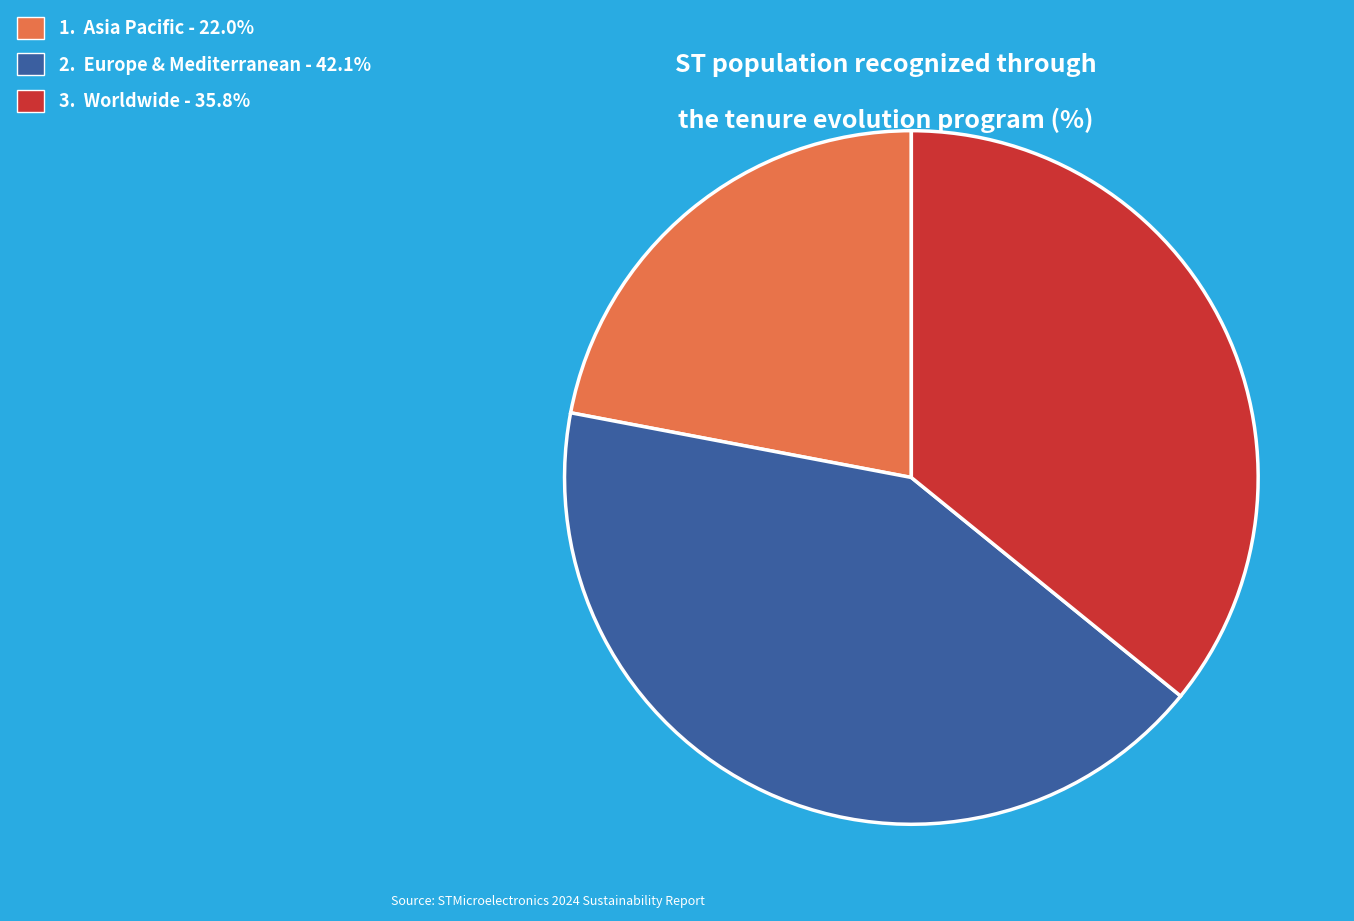

Is the sum of 2. Europe & Mediterranean - 42.1% and 1. Asia Pacific - 22.0% greater than half?

Yes